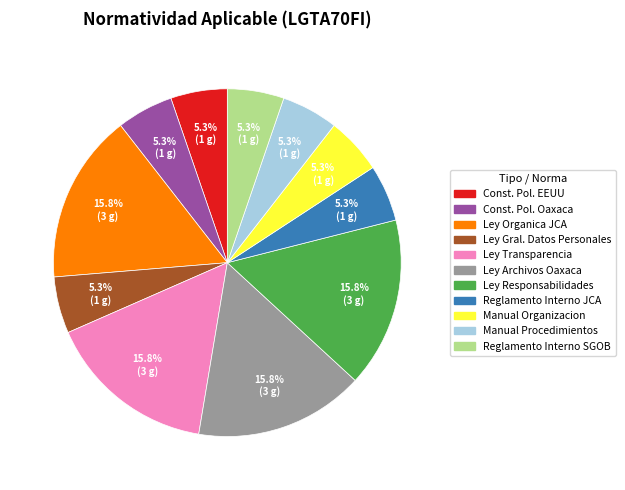

Is there any slice that represents more than half of the pie?

No